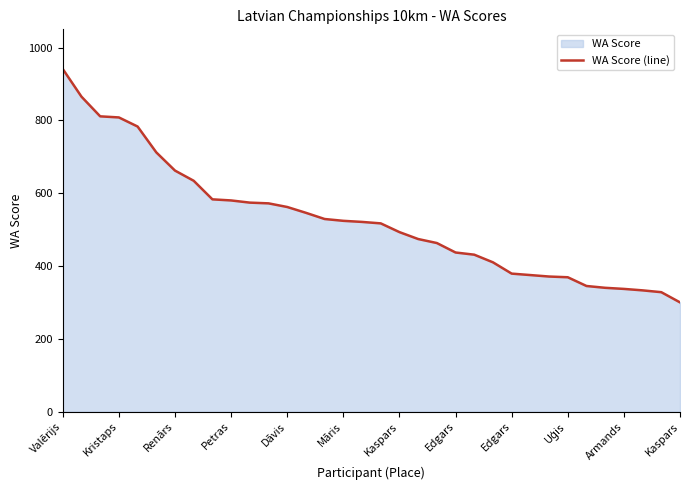

Rank the categories by value from highest to lowest.

Valērijs, Kristaps, Renārs, Petras, Dāvis, Māris, Kaspars, Edgars, Edgars, Uģis, Armands, Kaspars, 12, 13, 14, 15, 16, 17, 18, 19, 20, 21, 22, 23, 24, 25, 26, 27, 28, 29, 30, 31, 32, 33